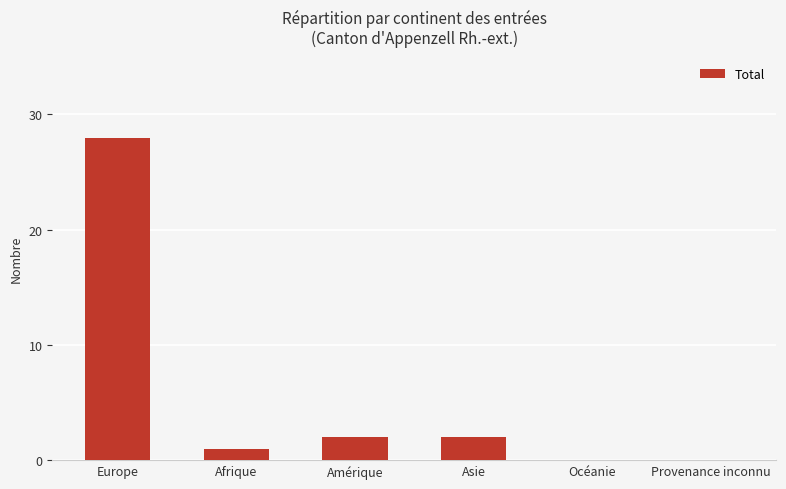

The value at Provenance inconnu is -18. True or false?

False